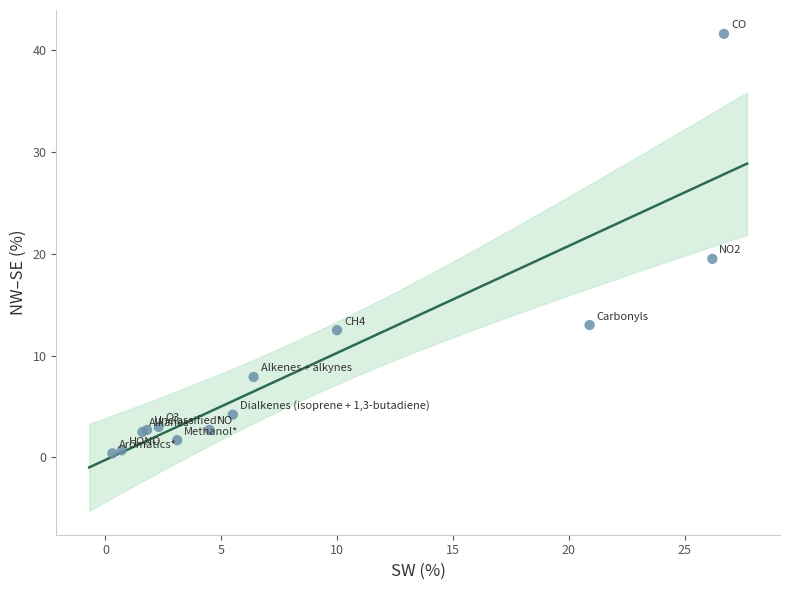

What Y value in the scatter plot is closest to 21?

19.5